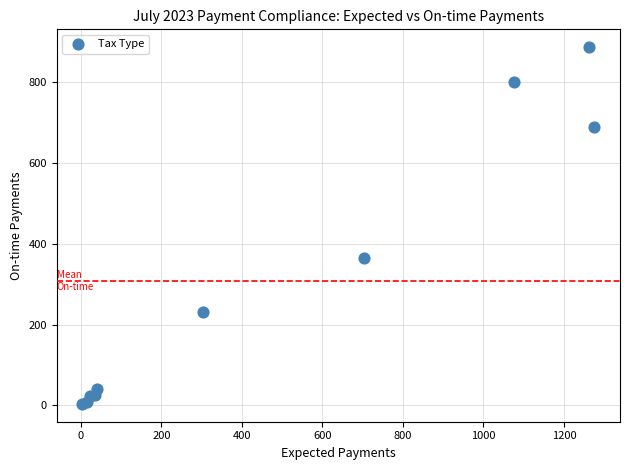

What Y value in the scatter plot is closest to 445?

364.3